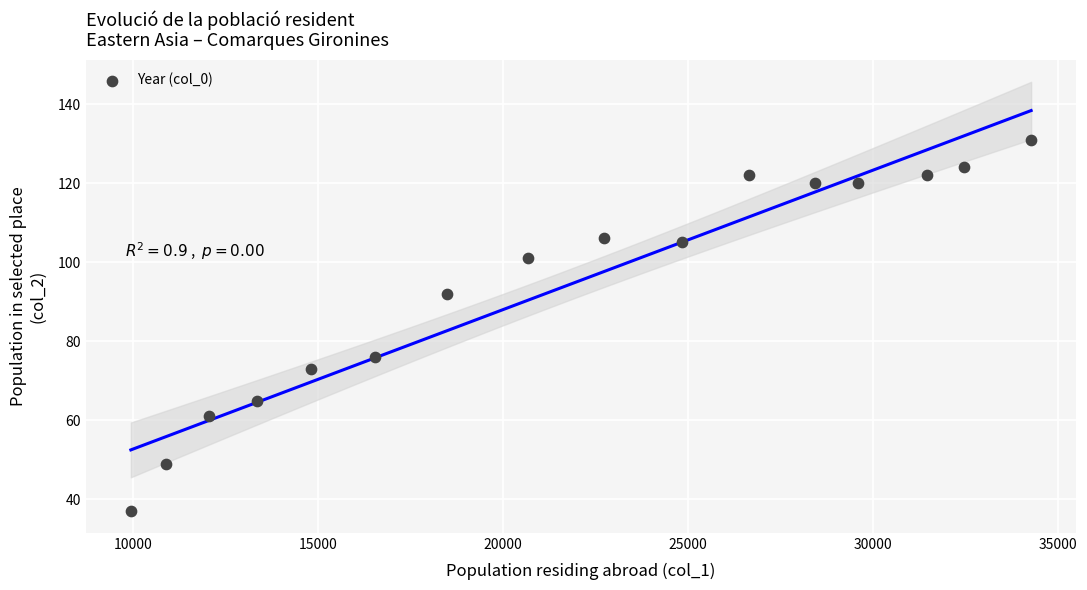

What is the range of X values (max minus min)?

24326